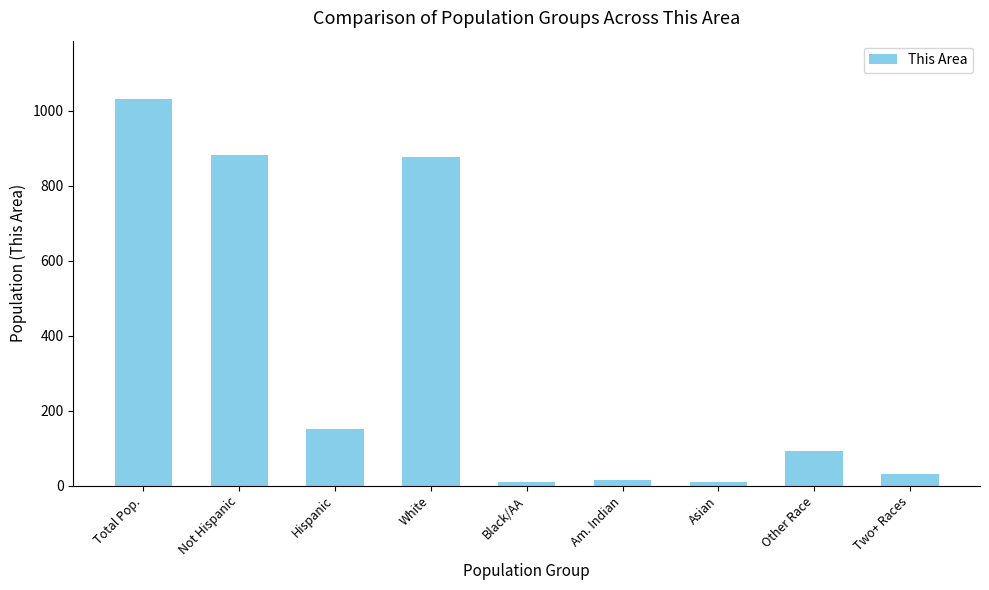

What is the maximum value shown in the chart?

1032